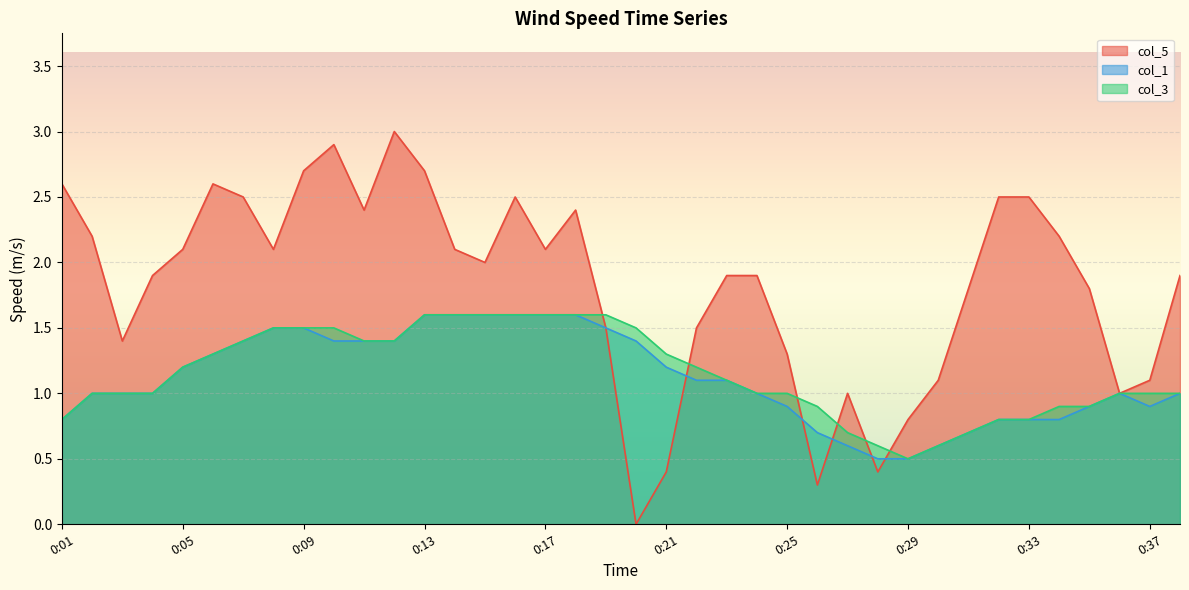

Rank the series by their maximum value, from lowest to highest.

col_1, col_3, col_5